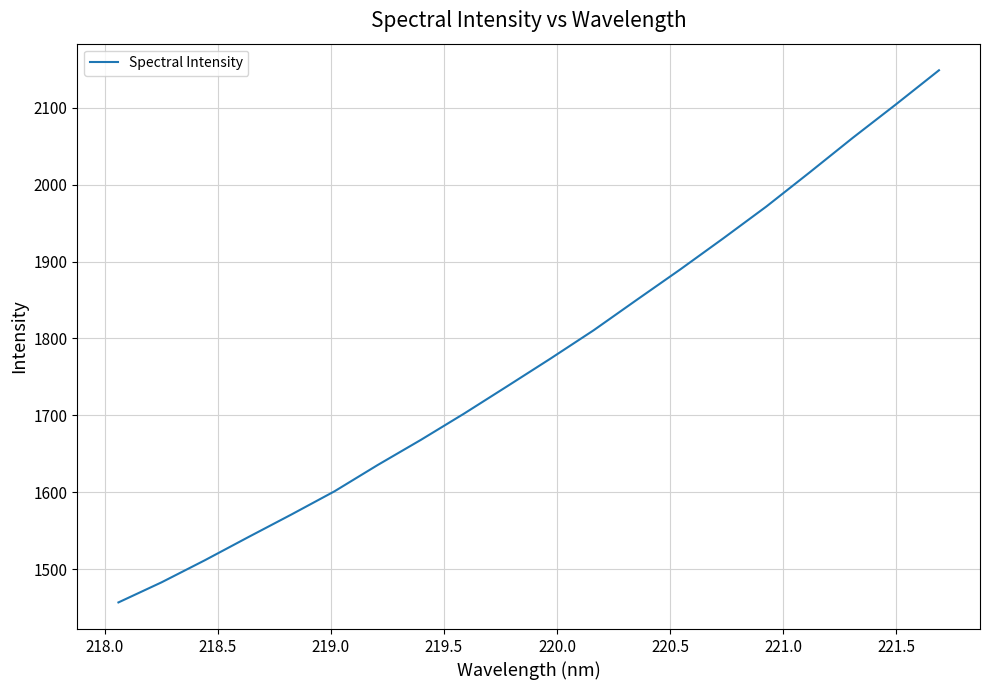

What is the smallest value displayed?

1456.7